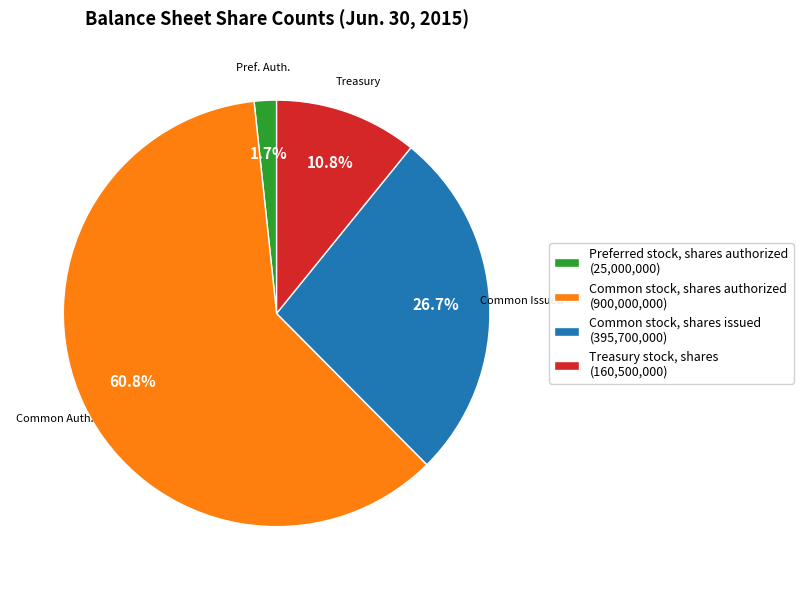

The Common stock, shares issued slice represents 27% of the pie. True or false?

True